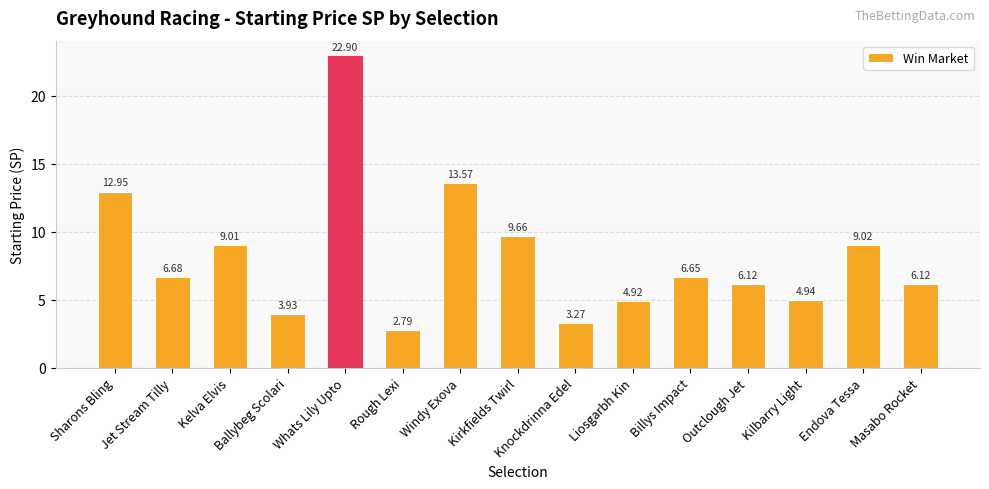

Count the number of categories in the chart.

15